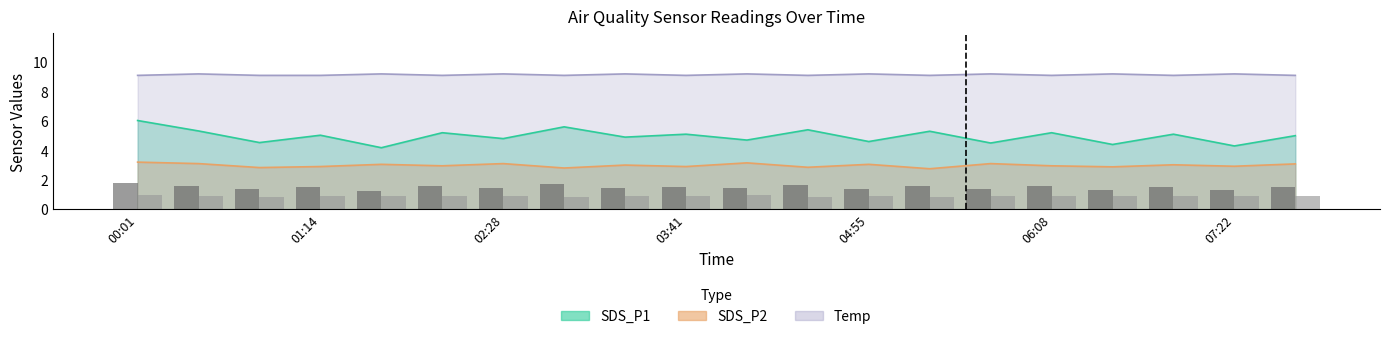

How many categories are shown in the chart?

20